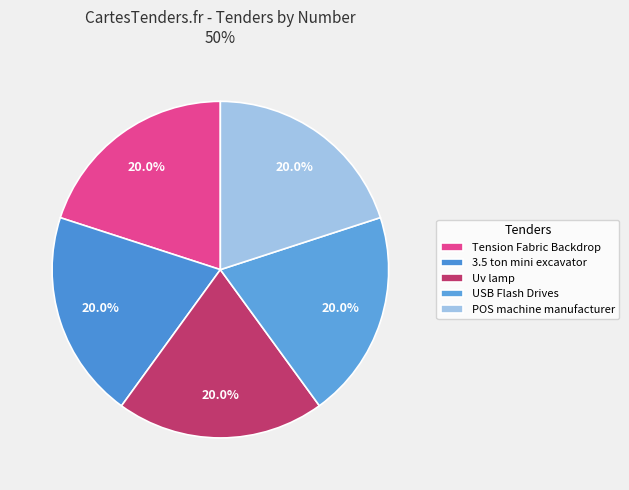

What is the ratio of the value at USB Flash Drives to the value at Tension Fabric Backdrop?

1.0